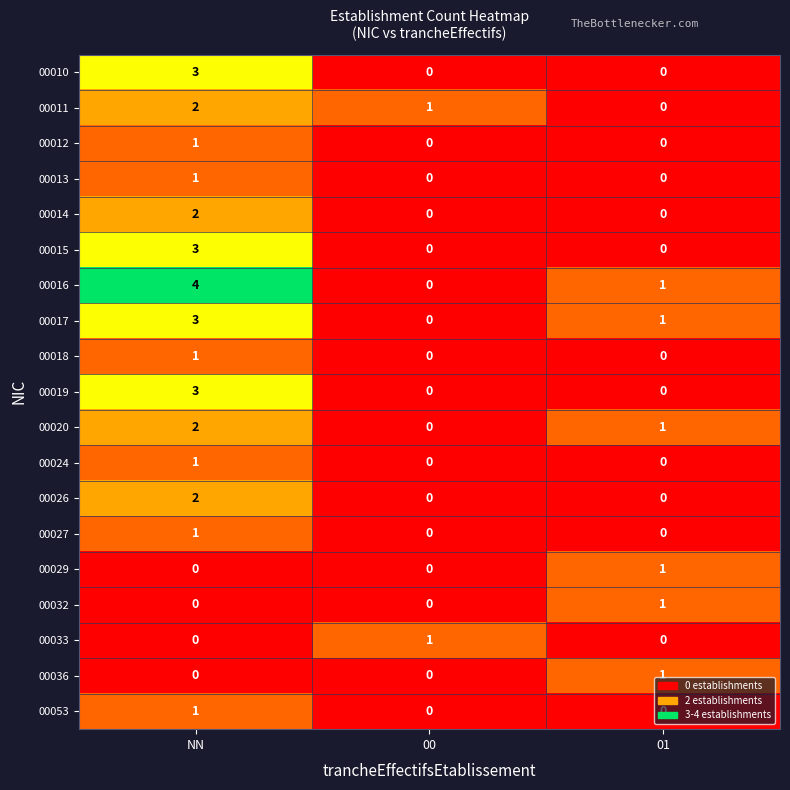

Which series has the largest total across all categories?

00016